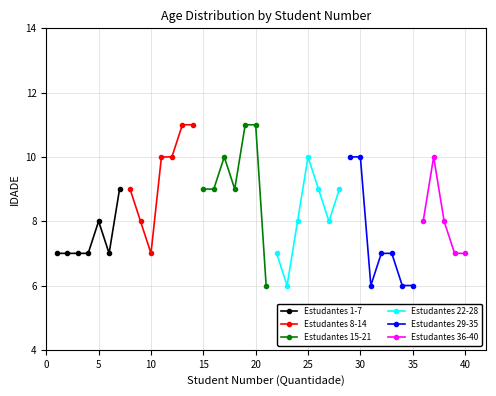

What is the minimum value for Estudantes 1-7?

7